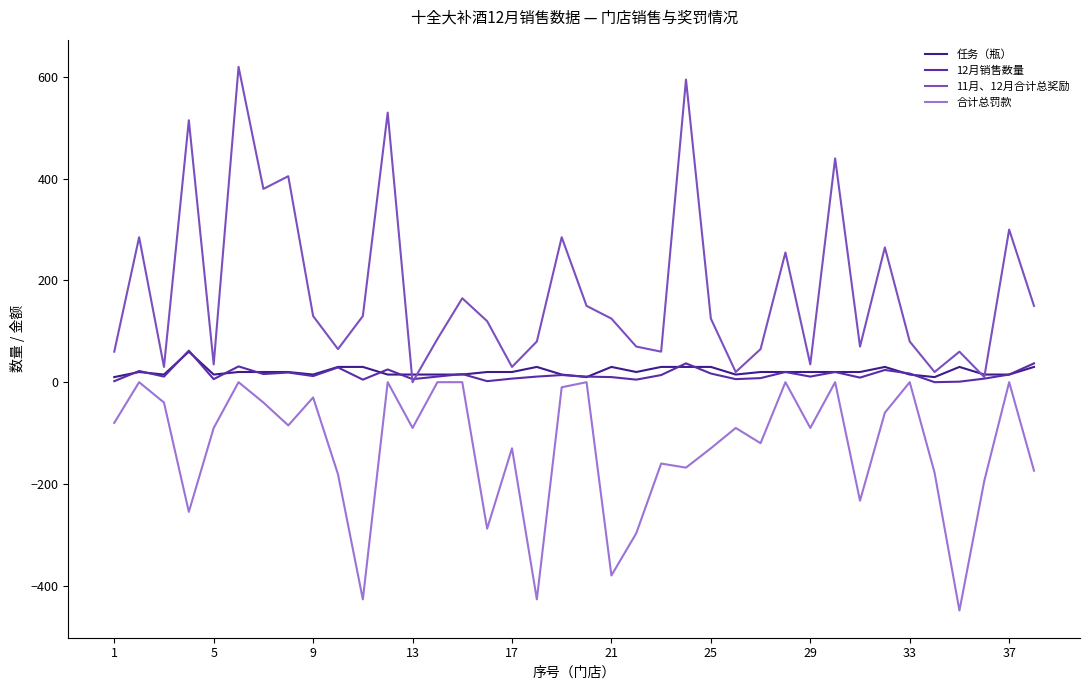

True or false: 11月、12月合计总奖励 has more than 1 interior local peaks.

True